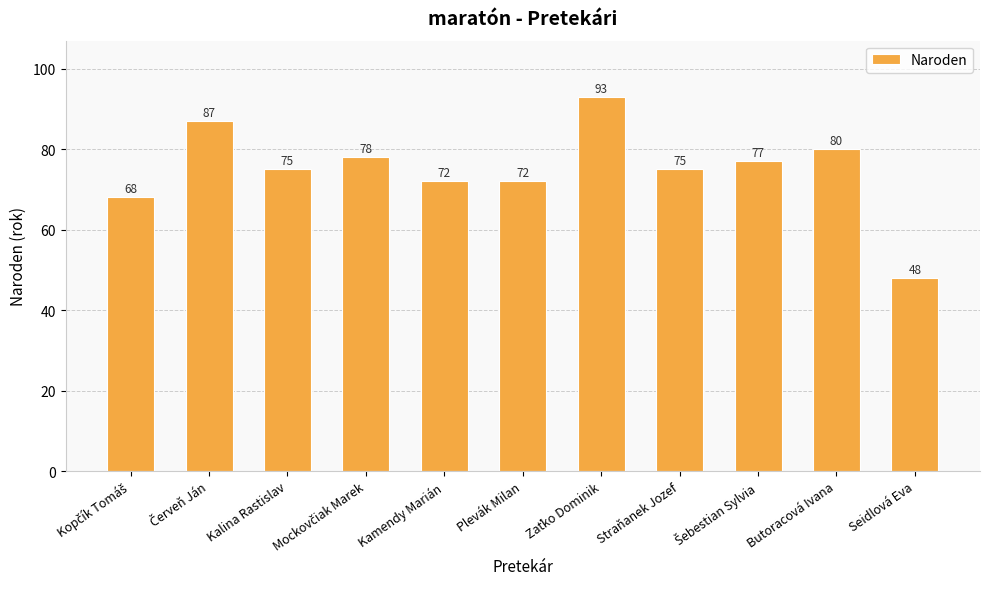

What is the value of the 11th bar from the left?

48